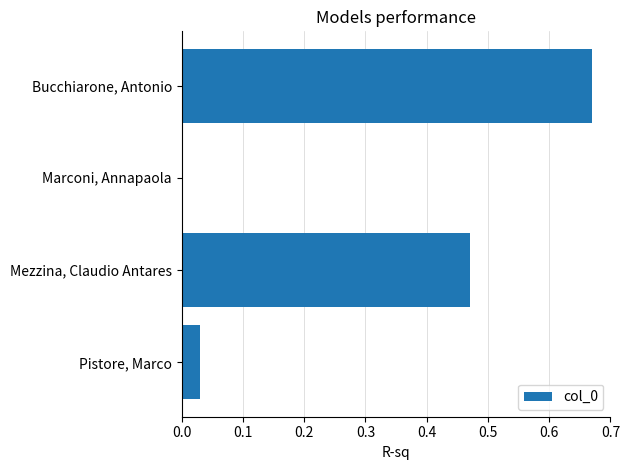

Which category has the highest value across all series?

Bucchiarone, Antonio